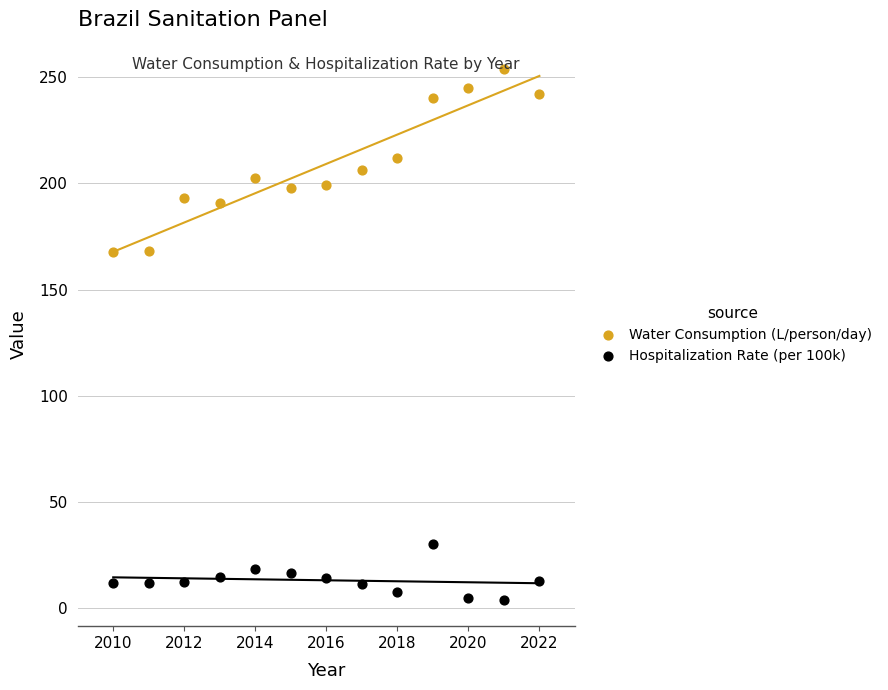

Which series has the widest spread of Y values?

Water Consumption (L/person/day)